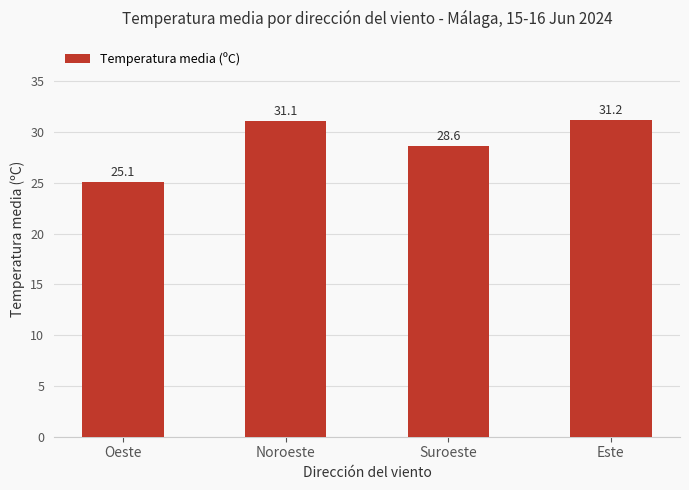

What is the label of the 3rd bar from the right?

Noroeste